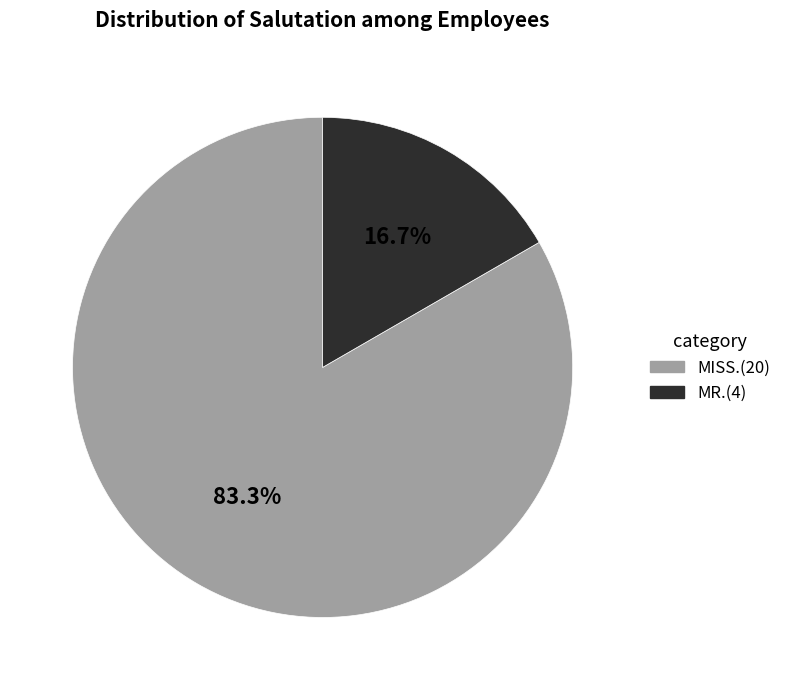

How many slices are in this pie chart?

2